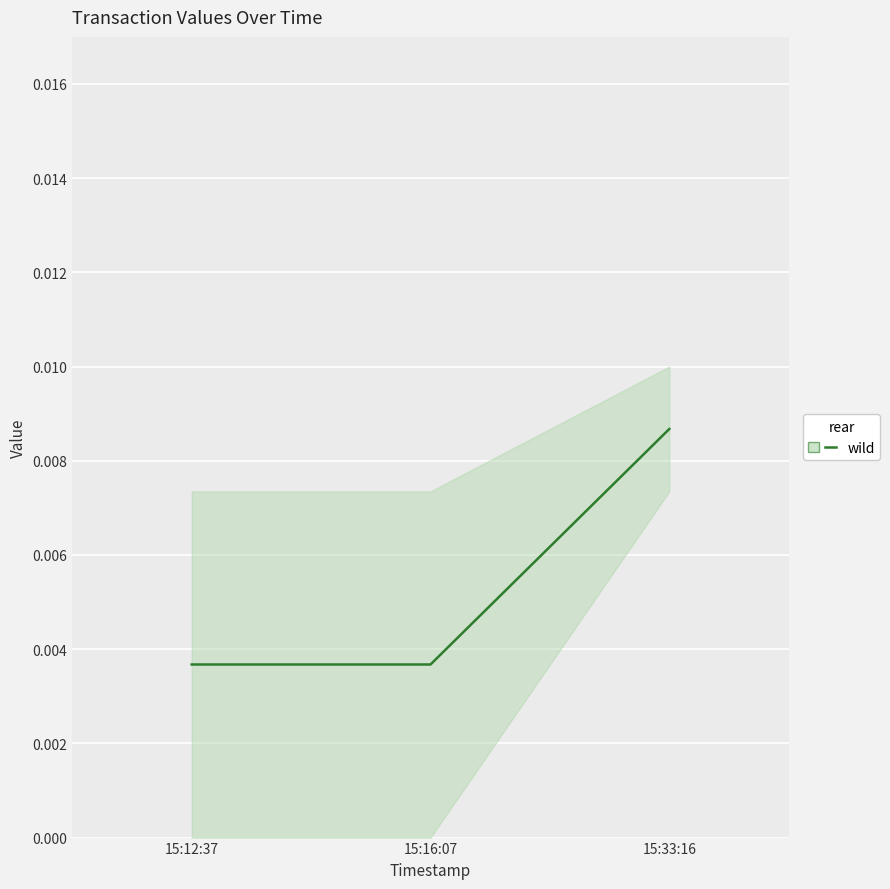

How many values are between 0 and 1?

3